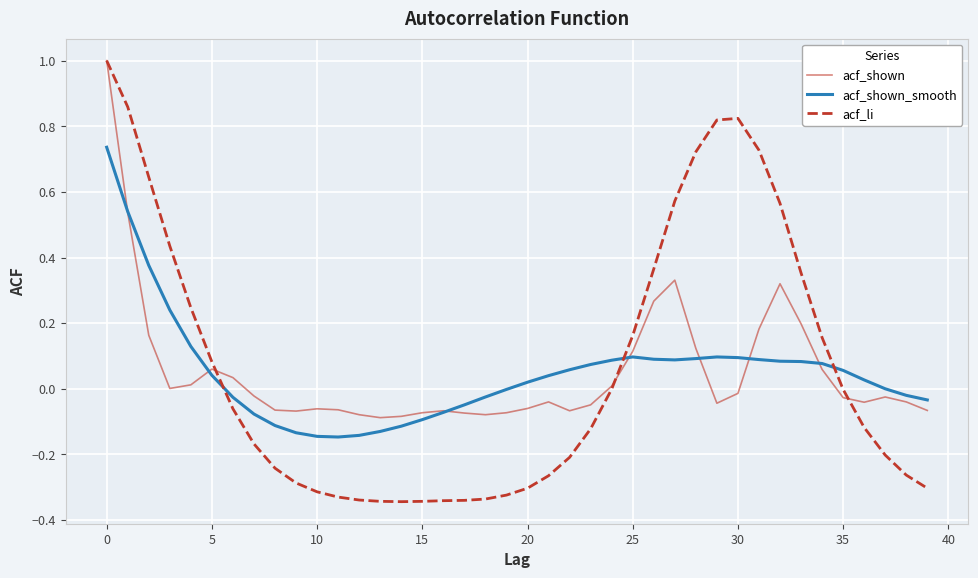

Which series has the largest range (max minus min)?

acf_li